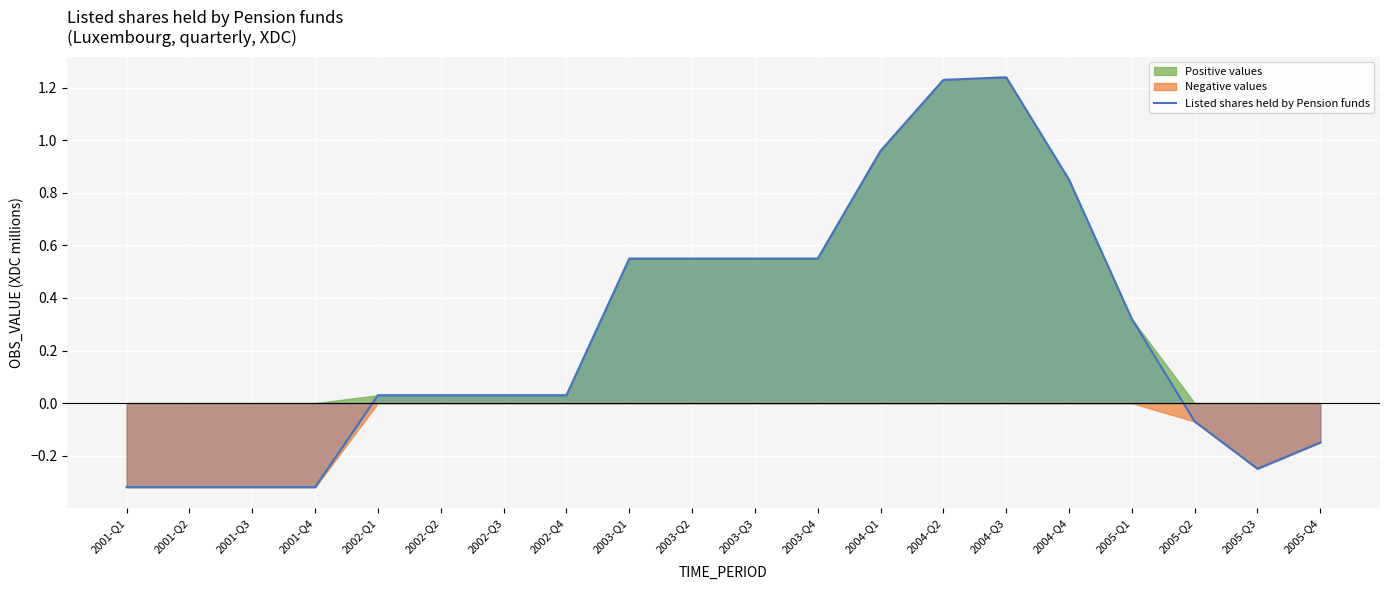

Reading right to left, extract all data points from this chart.

-0.1	-0.2	-0.1	0.3	0.8	1.2	1.2	1.0	0.6	0.6	0.6	0.6	0.0	0.0	0.0	0.0	-0.3	-0.3	-0.3	-0.3